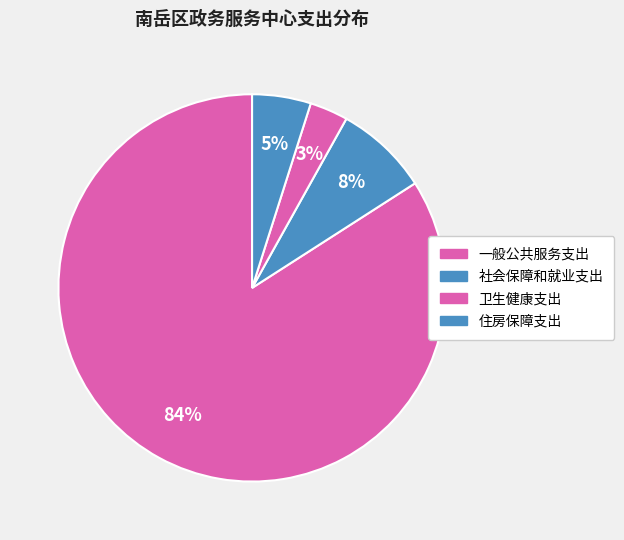

What portion of the pie excludes 住房保障支出?

95.1%